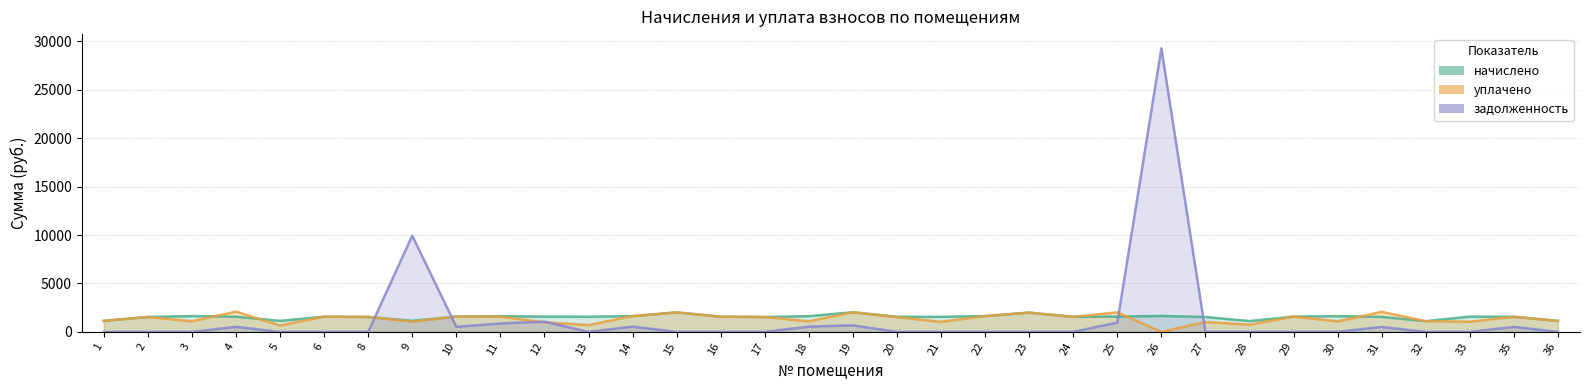

True or false: начислено and задолженность cross at least once.

True